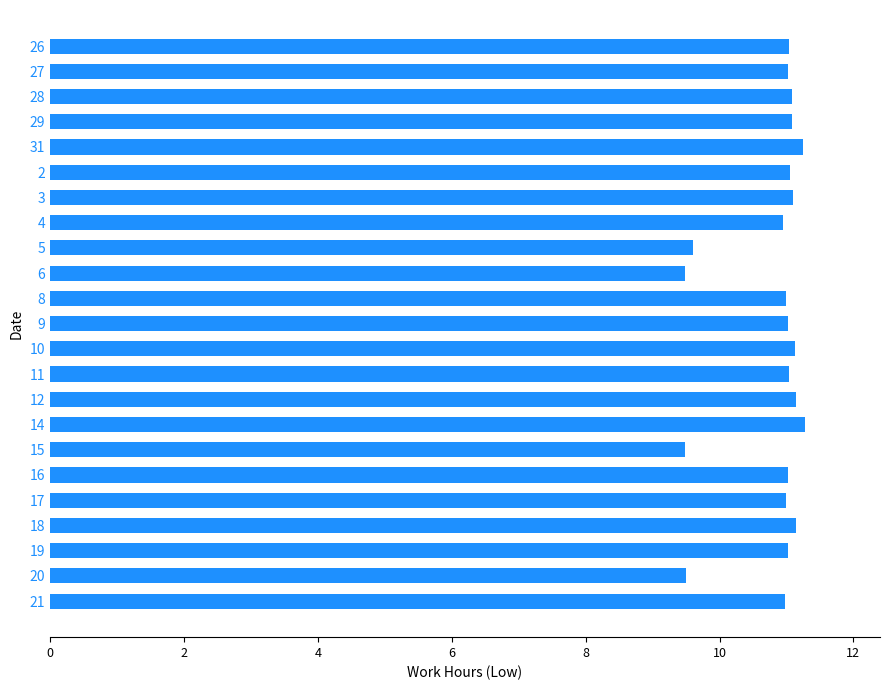

How many bars are there in total?

23